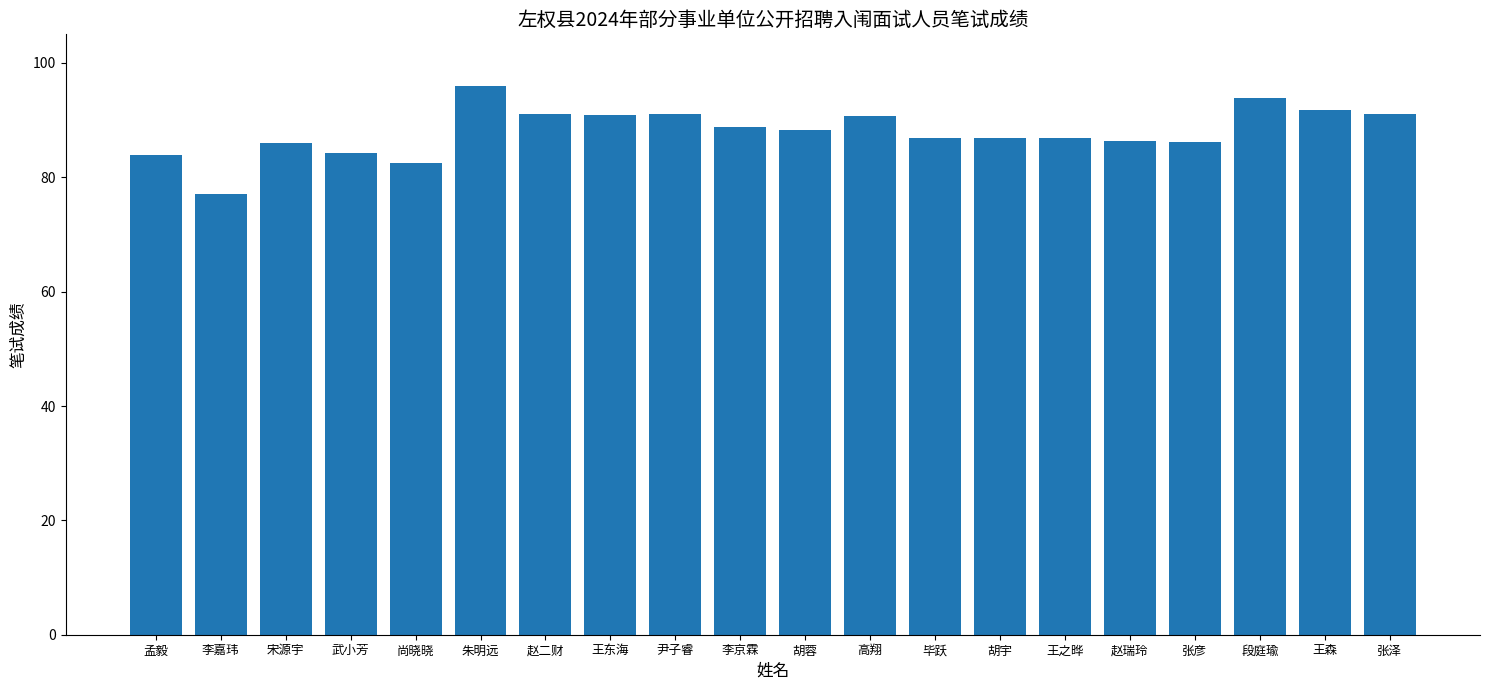

What is the sum of the values at 李嘉玮 and 孟毅?

161.0